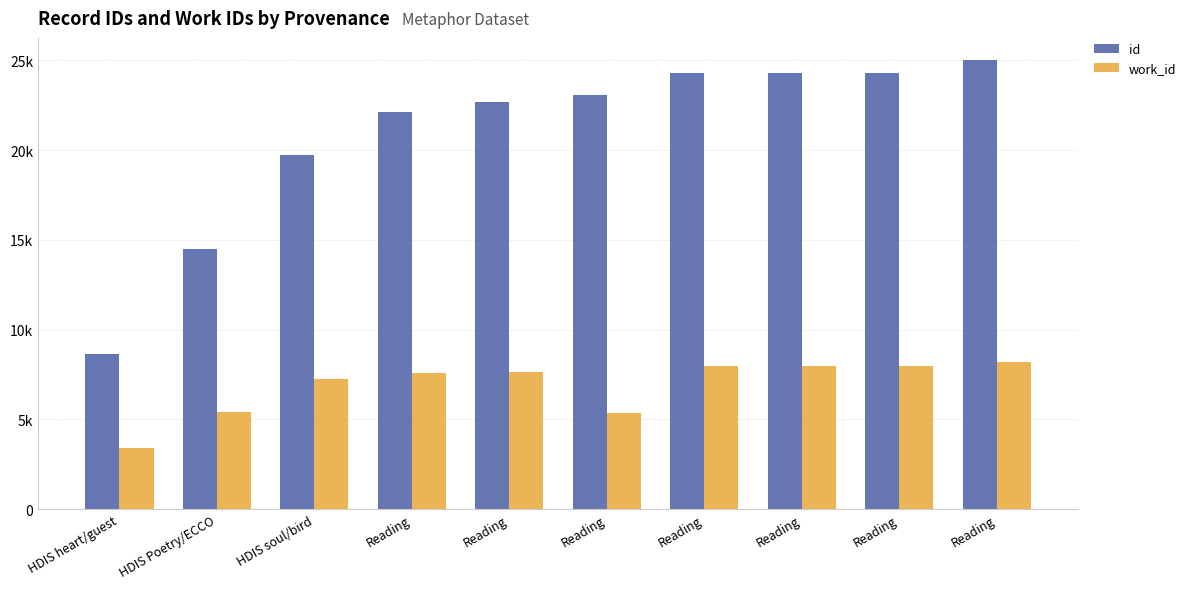

What is the greatest value displayed?

25006